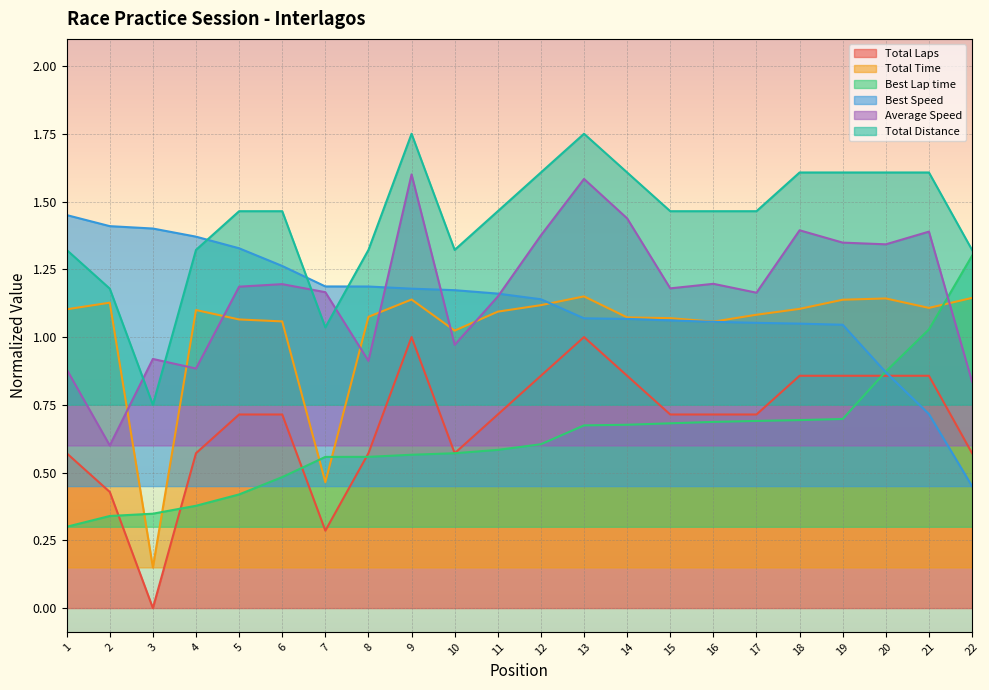

True or false: Total Time has a value of 1.8 at 14.

False